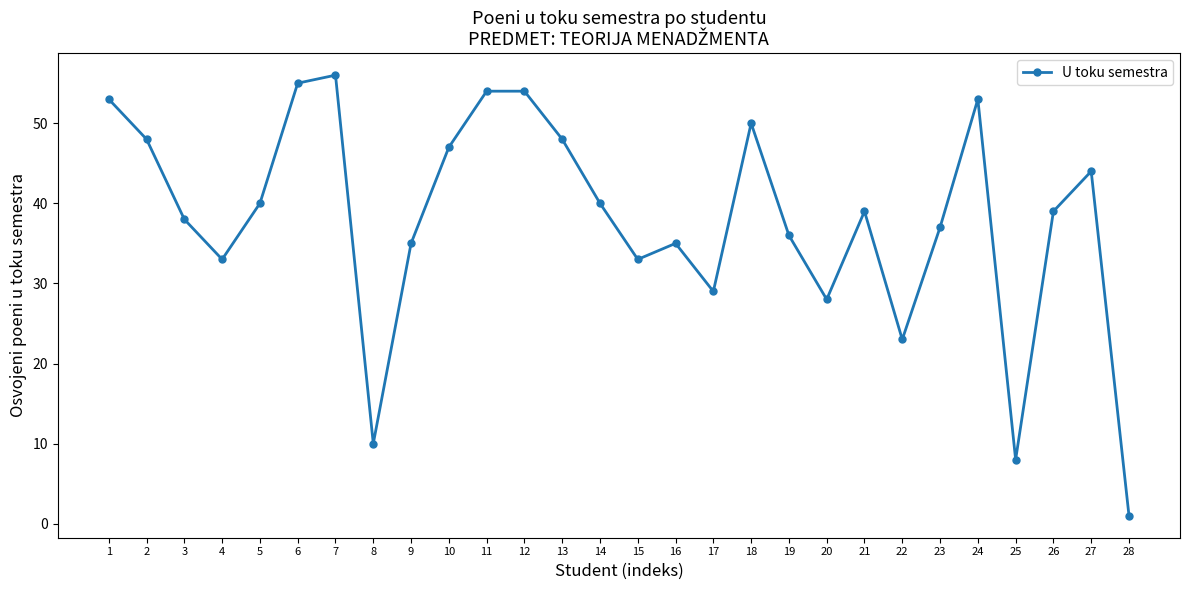

Reading left to right, transcribe all the data shown in this chart.

53	48	38	33	40	55	56	10	35	47	54	54	48	40	33	35	29	50	36	28	39	23	37	53	8	39	44	1